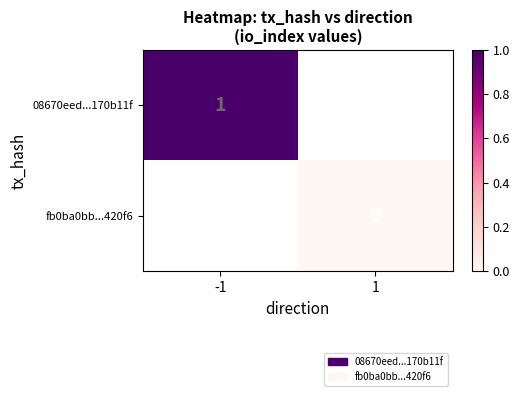

Rank the categories by 08670eed...170b11f value from highest to lowest.

-1, 1